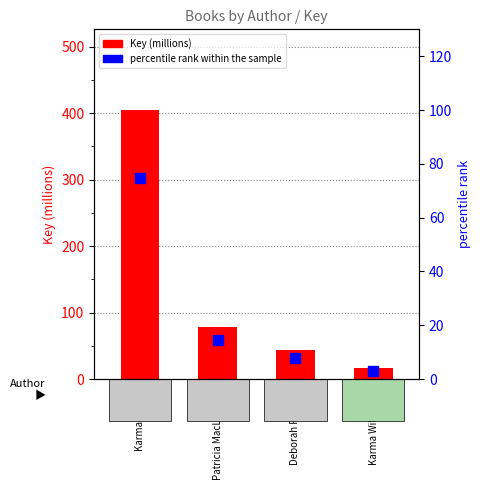

Which series reaches the maximum Y coordinate?

Key (millions)